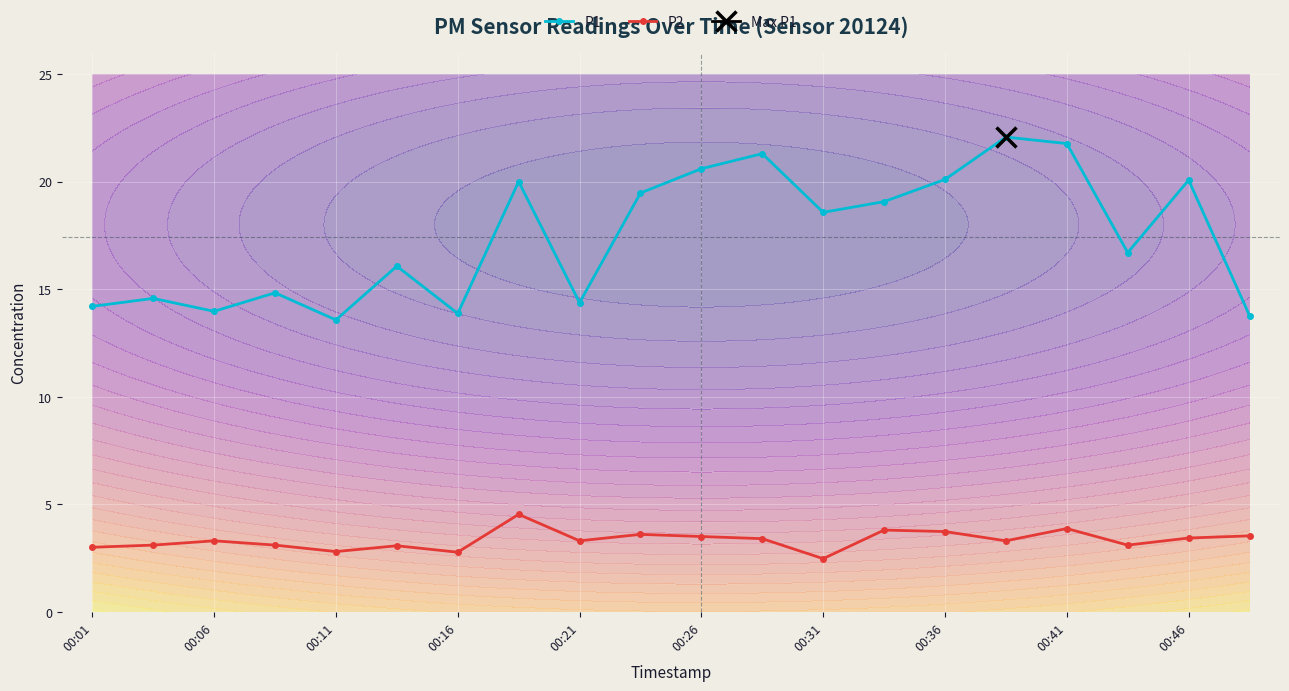

True or false: P1 and P2 intersect in this chart.

False